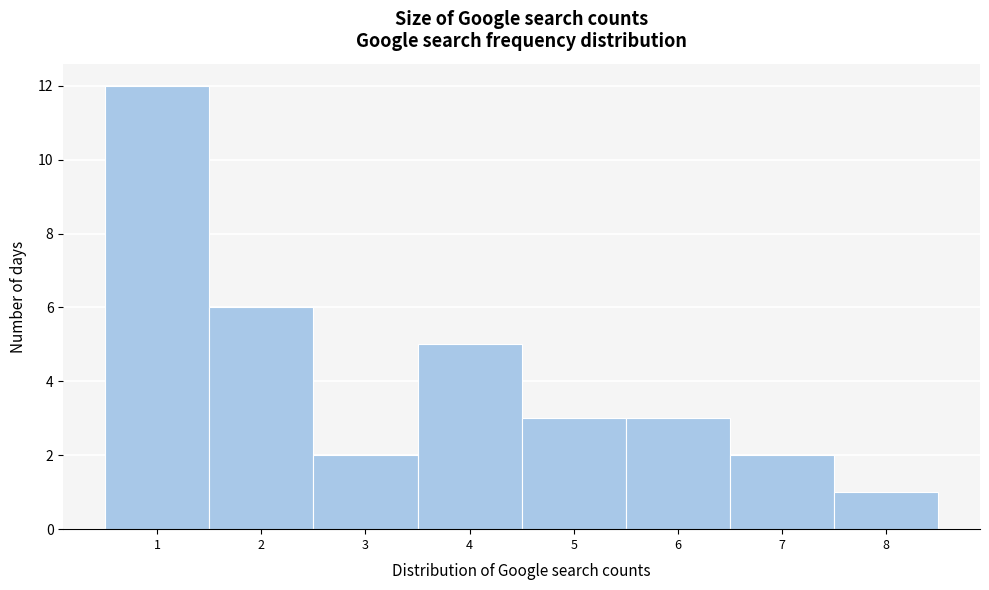

Reading left to right, list every bar in this chart as the range it spans on the x-axis followed by its height. The values are not printed on the chart, so give them approximately, as read against the axis.

0.5 to 1.5: 12
1.5 to 2.5: 6
2.5 to 3.5: 2
3.5 to 4.5: 5
4.5 to 5.5: 3
5.5 to 6.5: 3
6.5 to 7.5: 2
7.5 to 8.5: 1